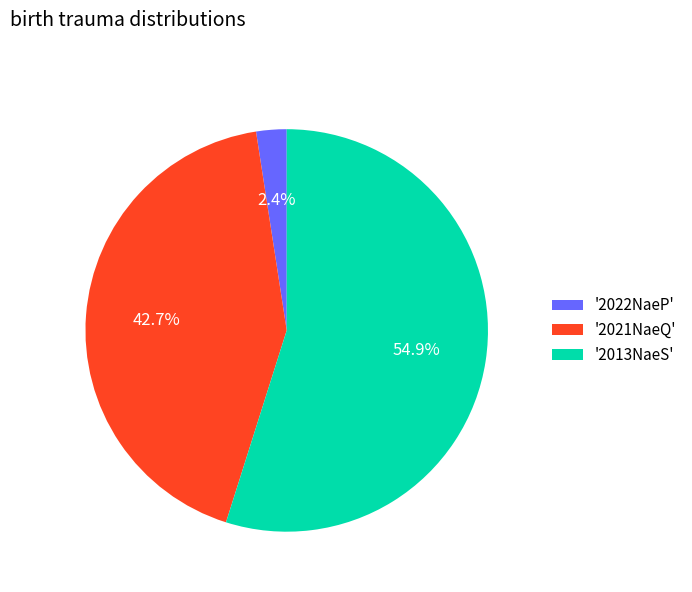

Between '2021NaeQ' and '2022NaeP', which is larger?

'2021NaeQ'